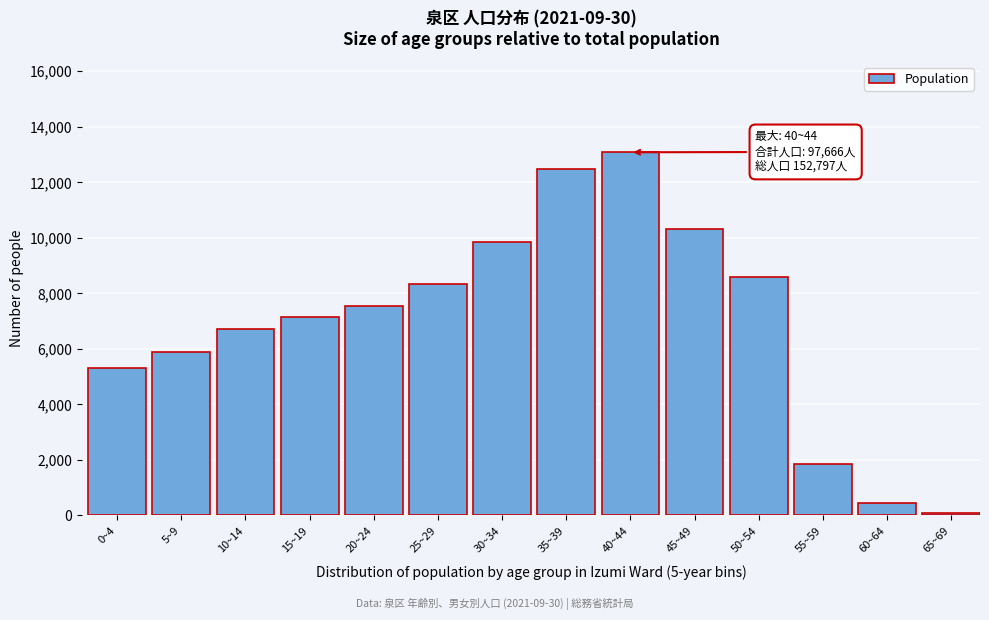

Reading left to right, extract all data points from this chart.

0~4=5304	5~9=5875	10~14=6706	15~19=7149	20~24=7551	25~29=8345	30~34=9844	35~39=12476	40~44=13082	45~49=10335	50~54=8595	55~59=1864	60~64=441	65~69=99